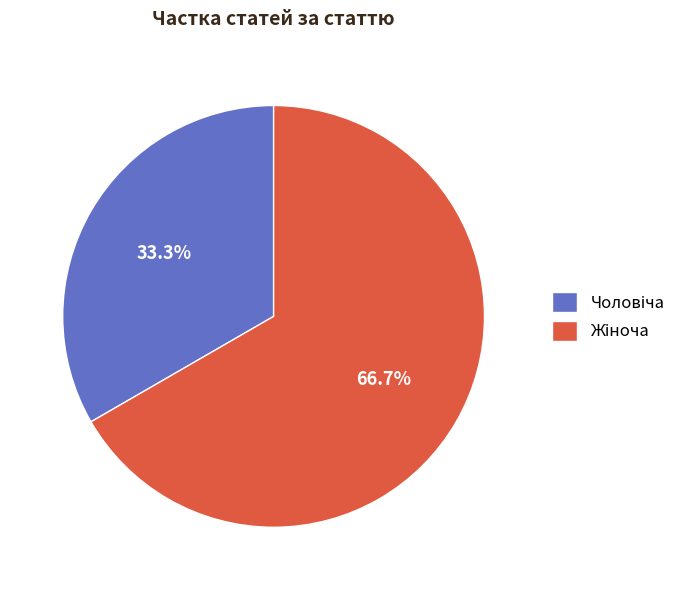

Is there any slice that represents more than half of the pie?

Yes